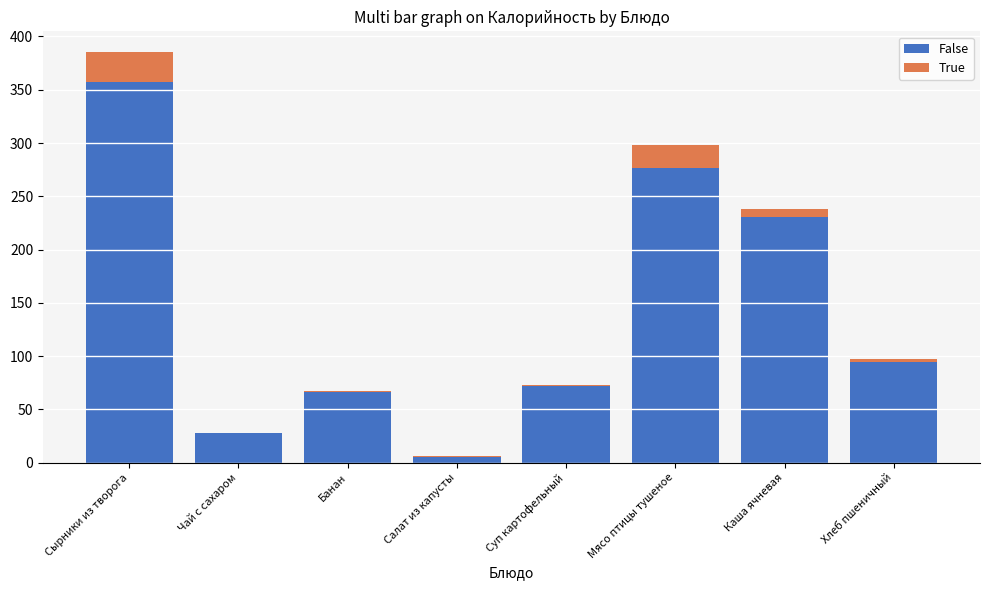

At which category is the sum across all series the highest?

Сырники из творога